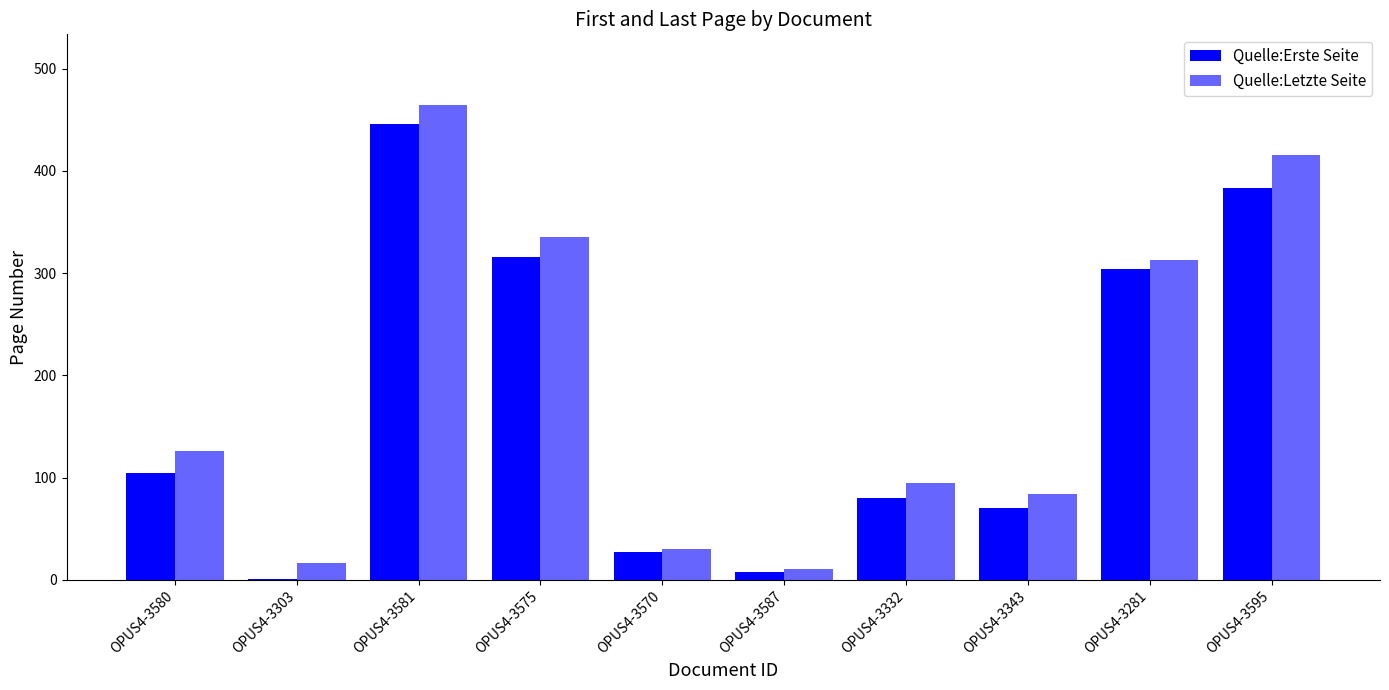

At which label does Quelle:Erste Seite reach its peak?

OPUS4-3581